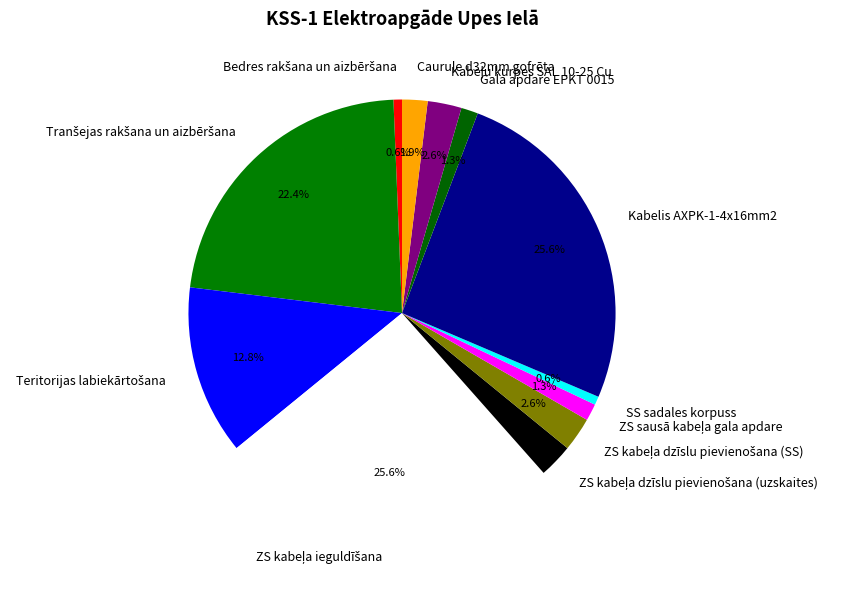

Which has a higher value, SS sadales korpuss or Kabelis AXPK-1-4x16mm2?

Kabelis AXPK-1-4x16mm2